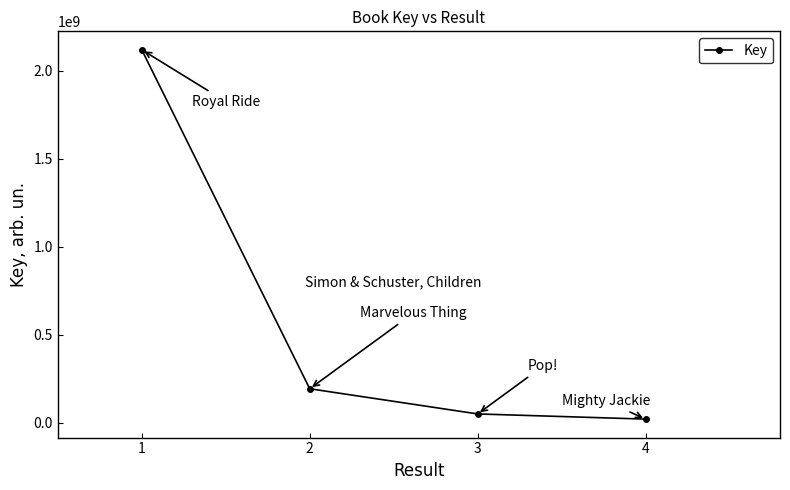

Does the chart have visible grid lines?

No